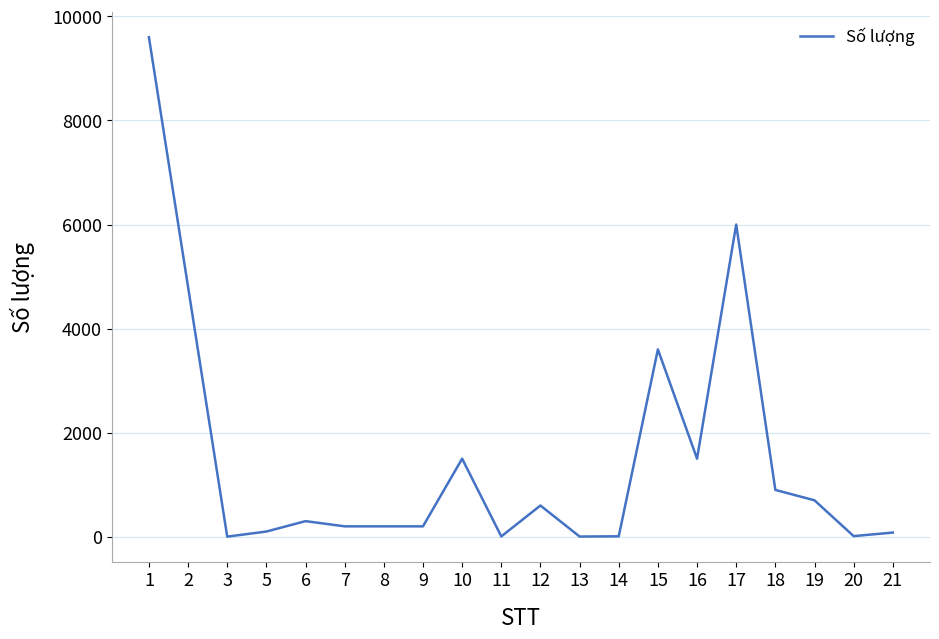

What is the maximum value shown in the chart?

9600